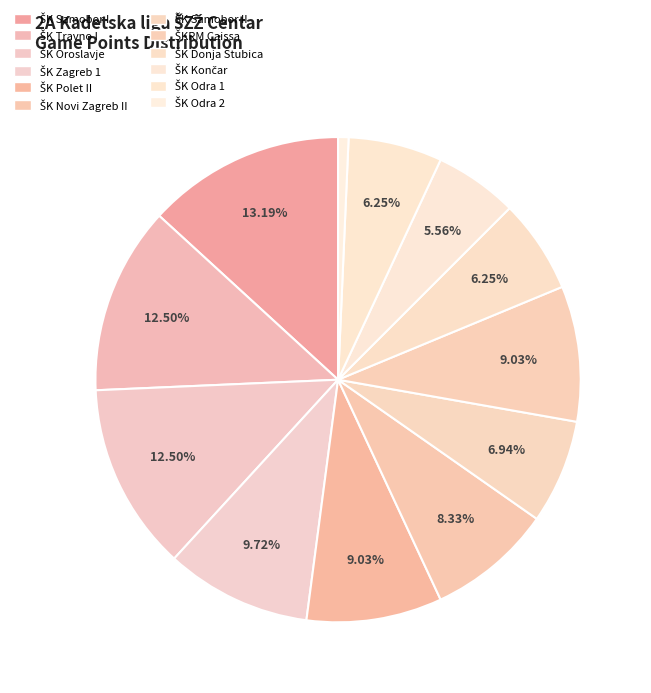

Which slice is the smallest?

ŠK Odra 2